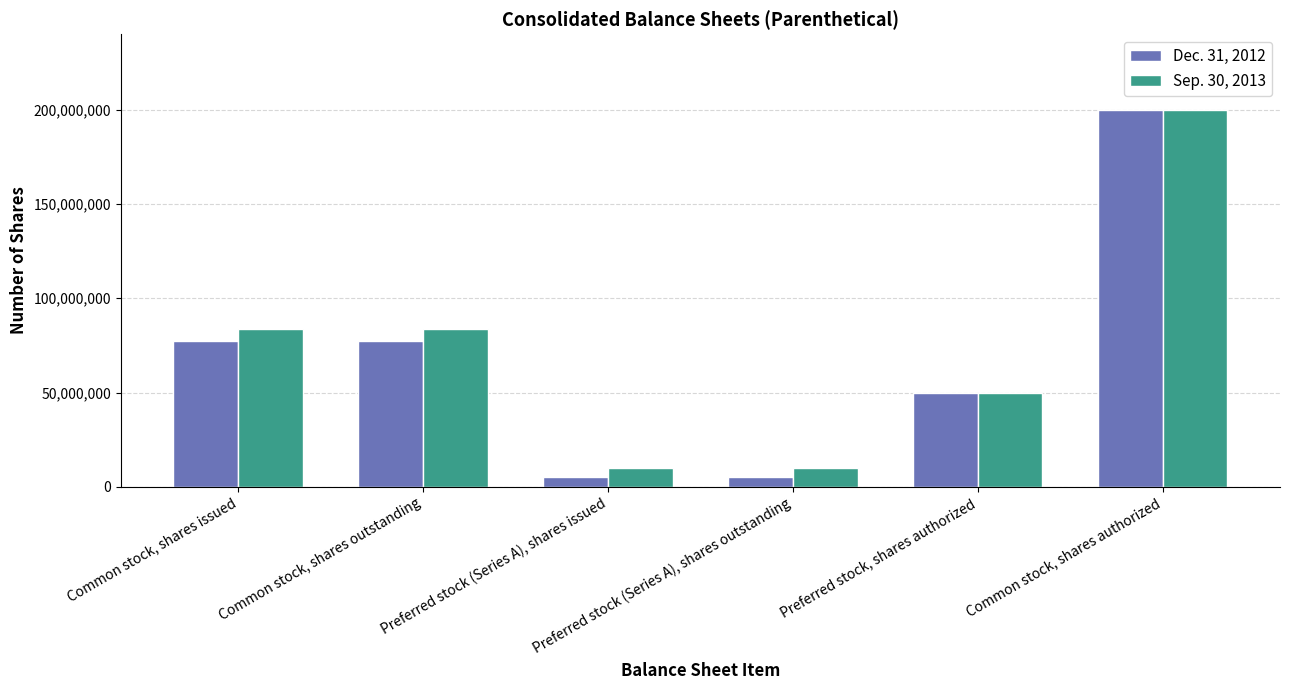

How many series are shown in this chart?

2